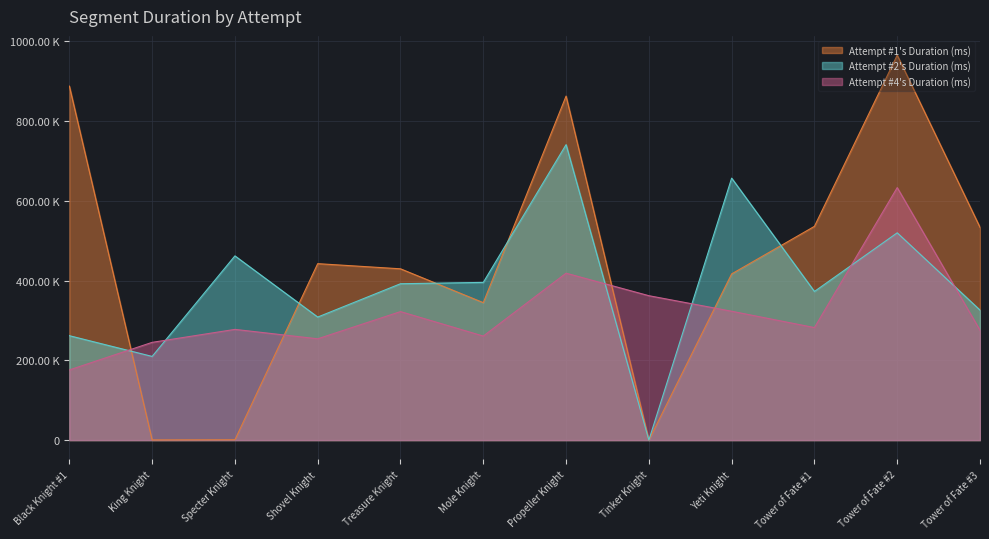

List the series in order of their overall mean, highest first.

Attempt #1's Duration (ms), Attempt #2's Duration (ms), Attempt #4's Duration (ms)